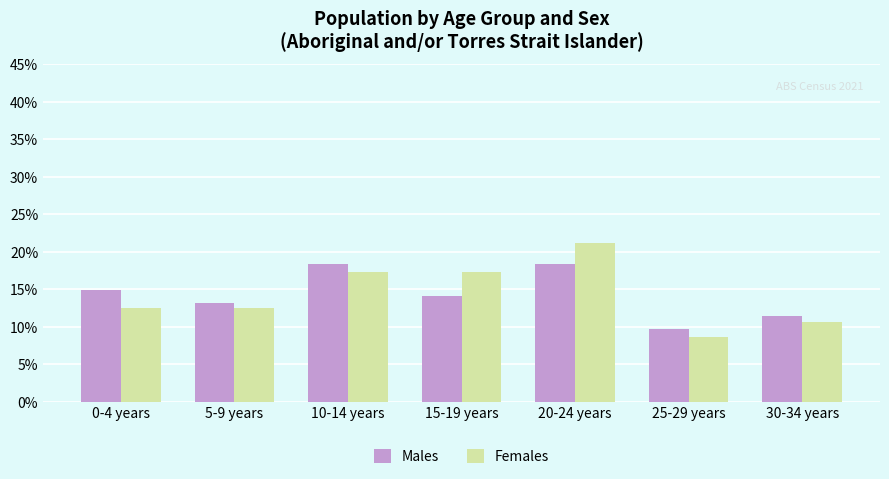

What is the difference between the Females values at 15-19 years and 0-4 years?

4.8